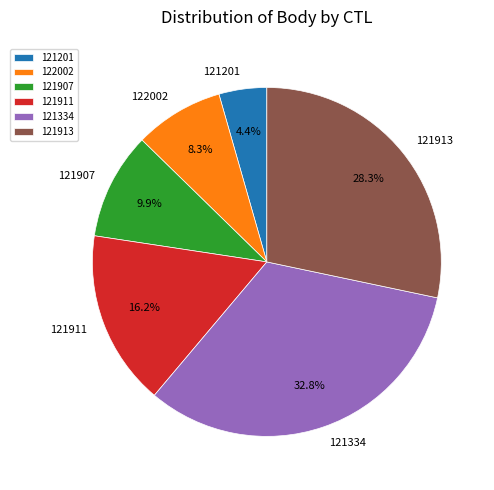

Approximately how many times larger is the value at 122002 compared to 121201?

1.9